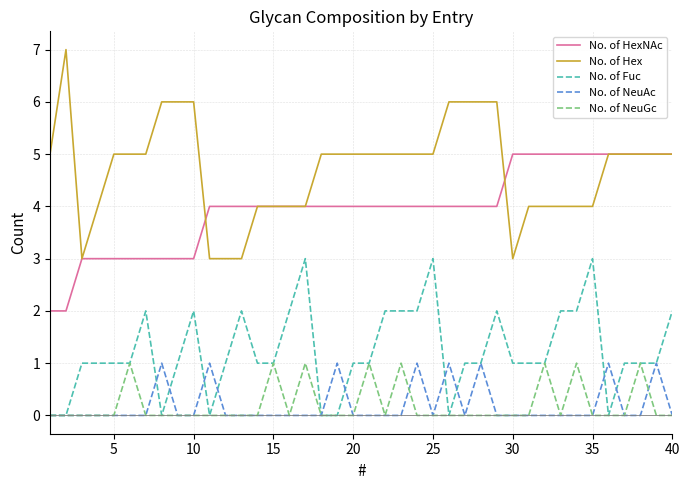

What is the minimum value for No. of Hex?

3